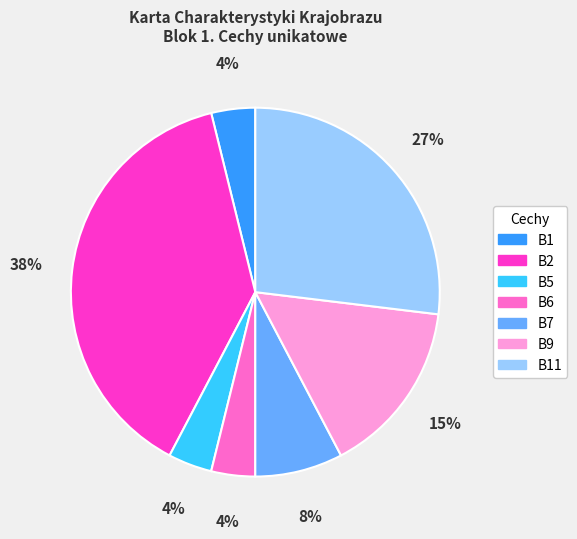

Does any single category account for the majority?

No